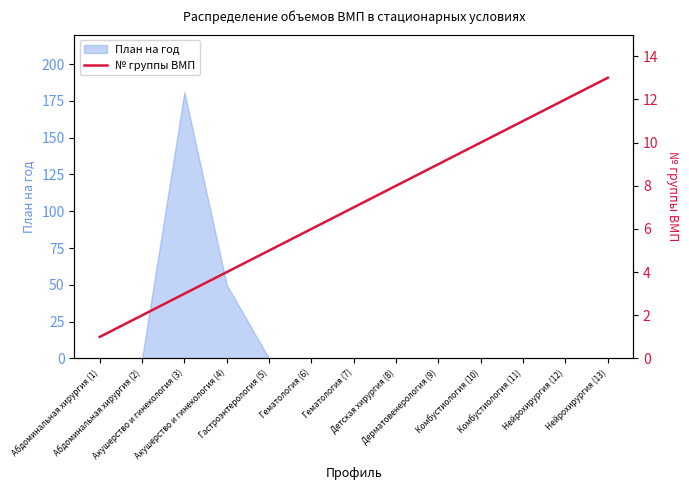

What is the maximum value for План на год?

181